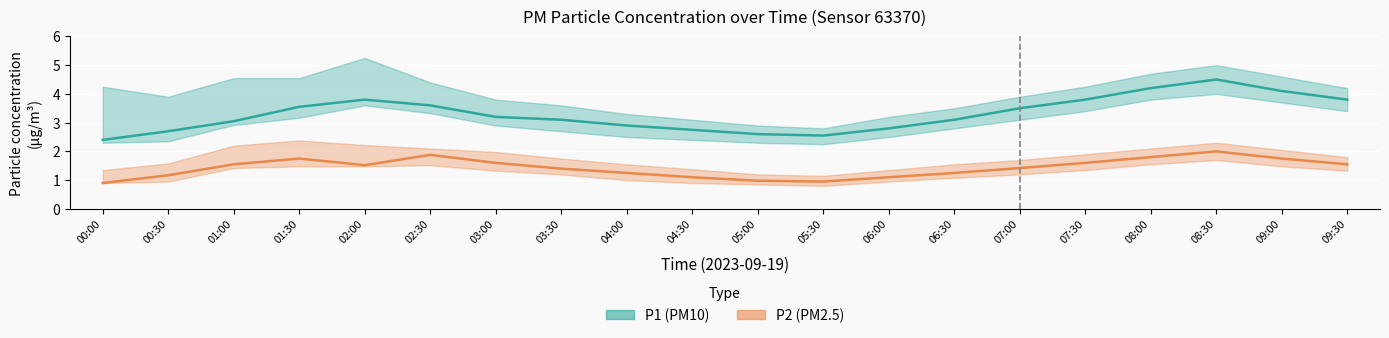

What position from the left is 07:00?

15